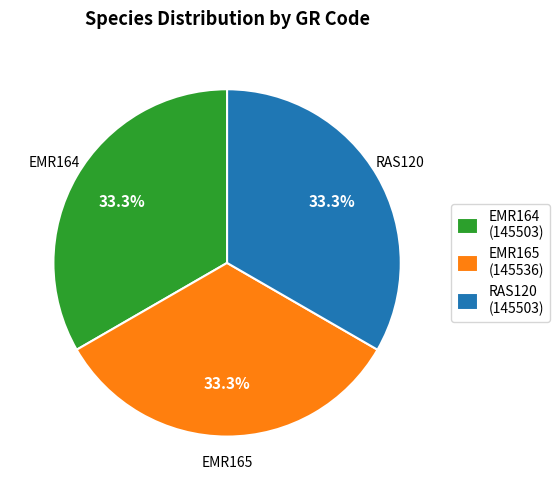

To the nearest percent, what portion does EMR164 represent?

33%